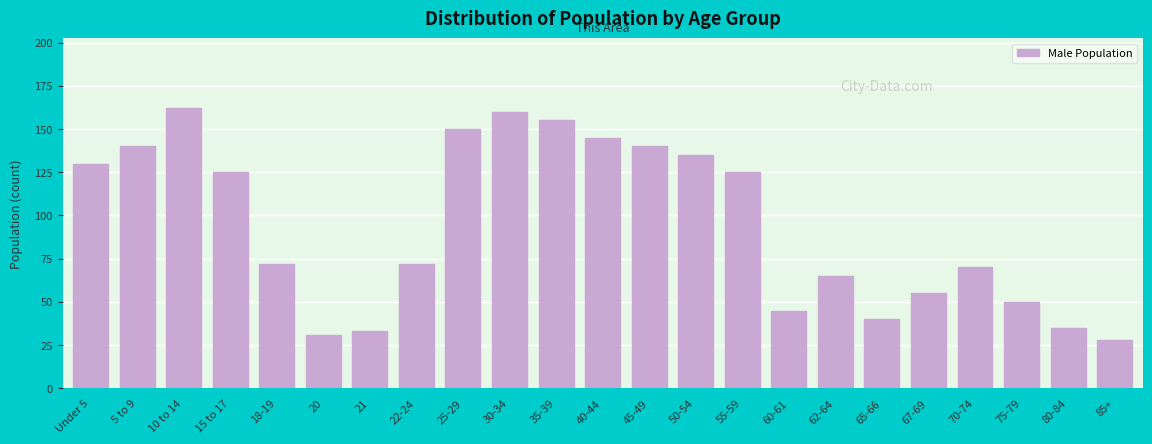

Reading left to right, list all the values displayed in this chart.

130	140	162	125	72	31	33	72	150	160	155	145	140	135	125	45	65	40	55	70	50	35	28